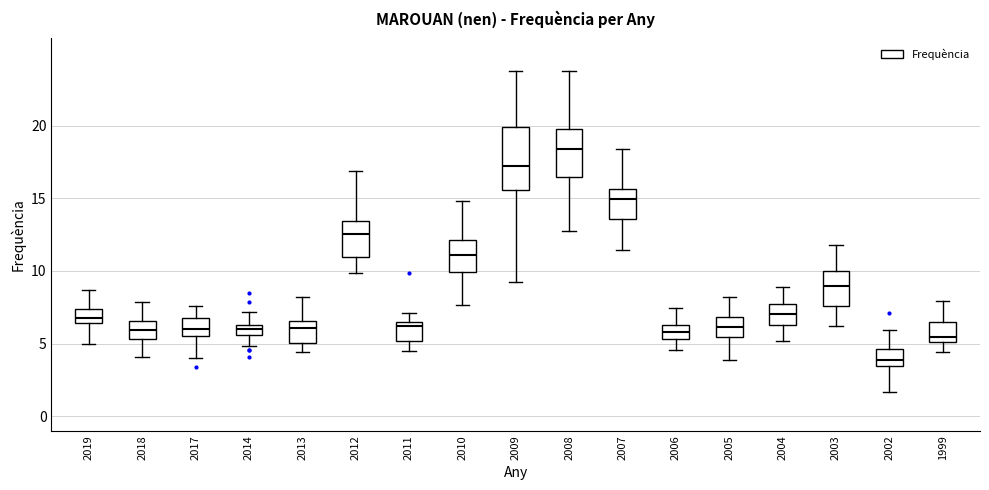

Which box's median line is the lowest?

2002